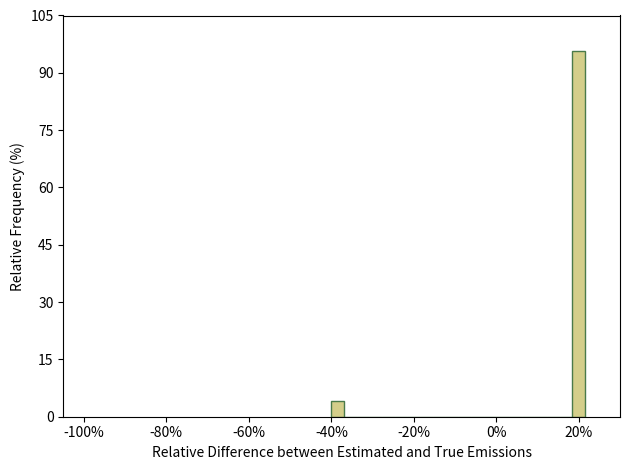

Around what value on the x-axis is the tallest bar? Give the approximate position of its centre, as read against the axis.

20